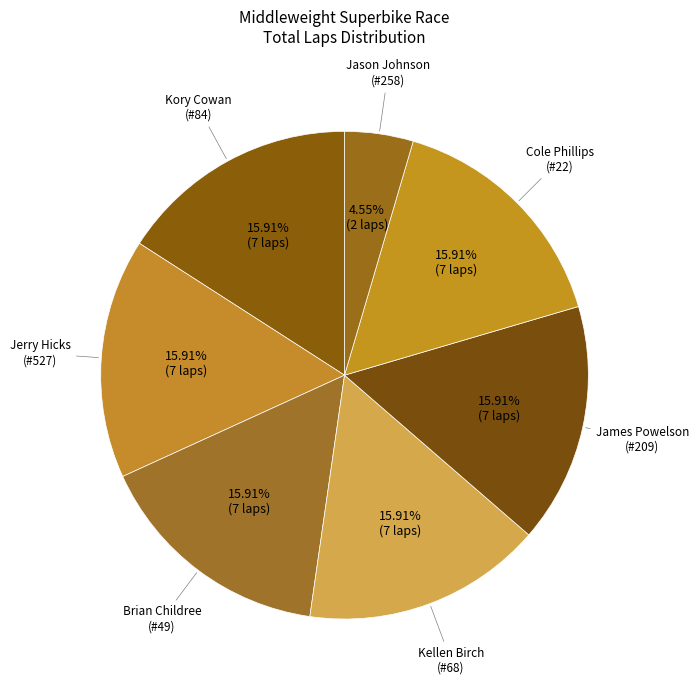

How many segments does this pie chart have?

7